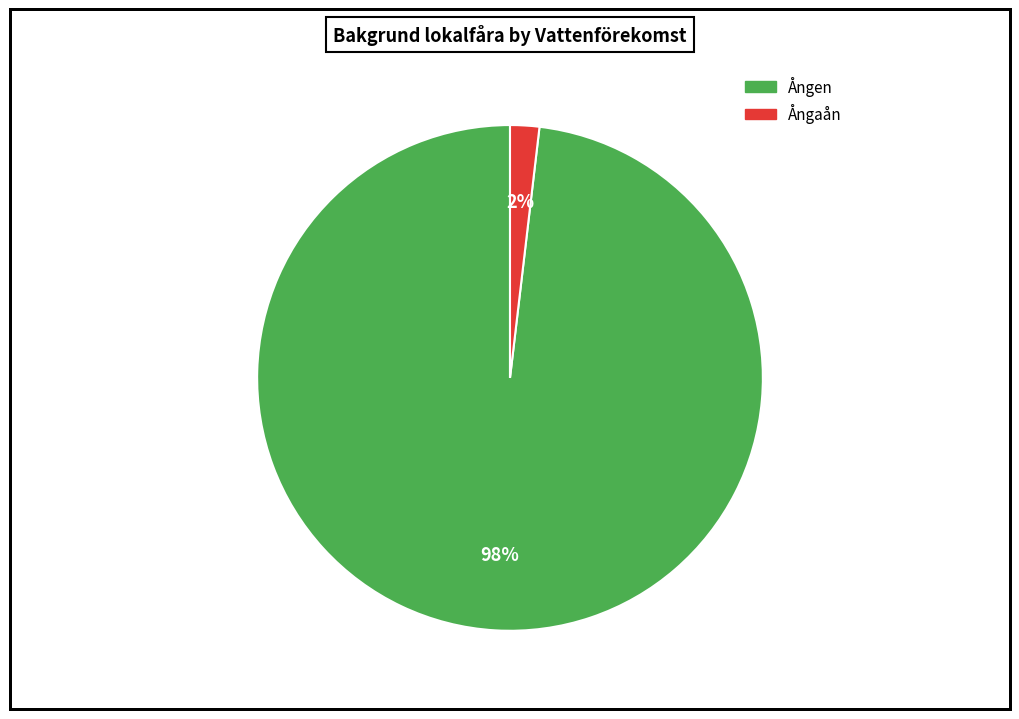

Is Ångaån the majority of the pie?

No